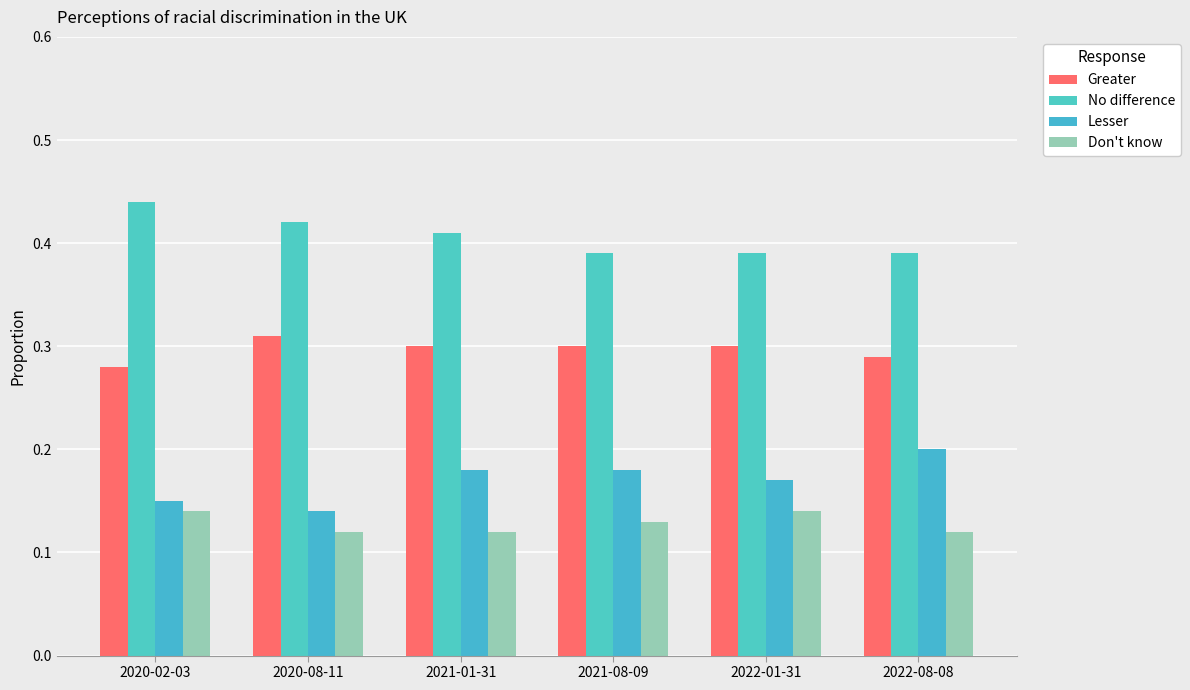

Is the value of Don't know at 2021-01-31 greater than the value of Greater at 2021-01-31?

No